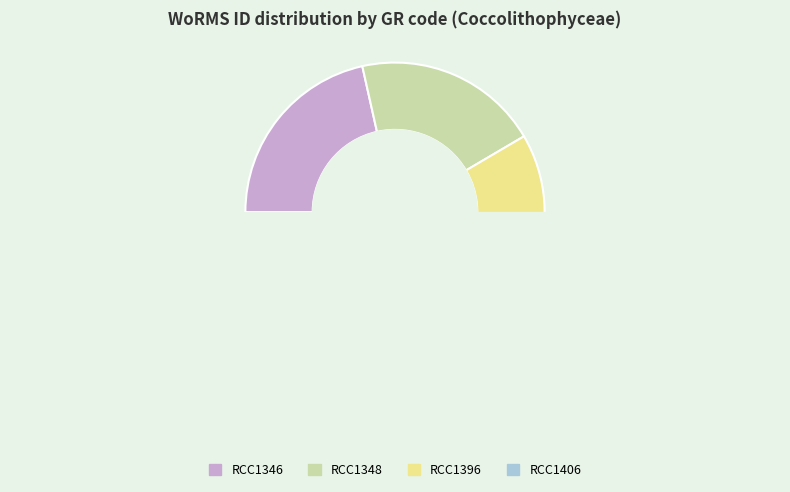

What is the change in value from RCC1396 to RCC1406?

-155